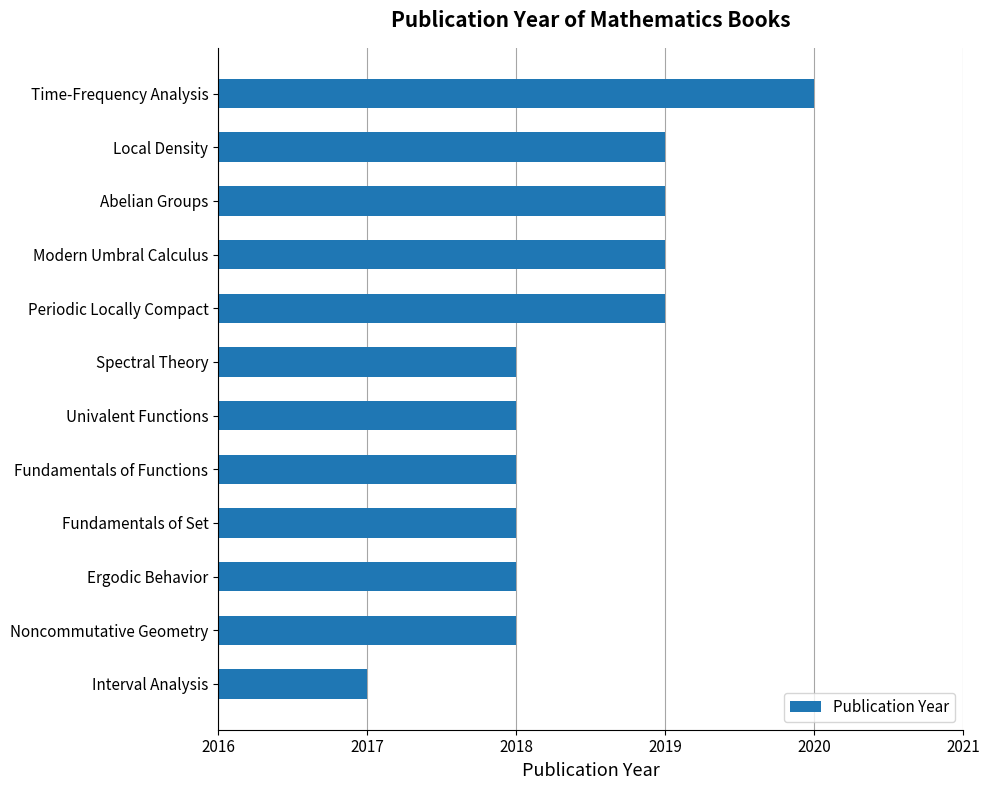

Reading bottom to top, transcribe all the data shown in this chart.

Interval Analysis=2017	Noncommutative Geometry=2018	Ergodic Behavior=2018	Fundamentals of Set=2018	Fundamentals of Functions=2018	Univalent Functions=2018	Spectral Theory=2018	Periodic Locally Compact=2019	Modern Umbral Calculus=2019	Abelian Groups=2019	Local Density=2019	Time-Frequency Analysis=2020